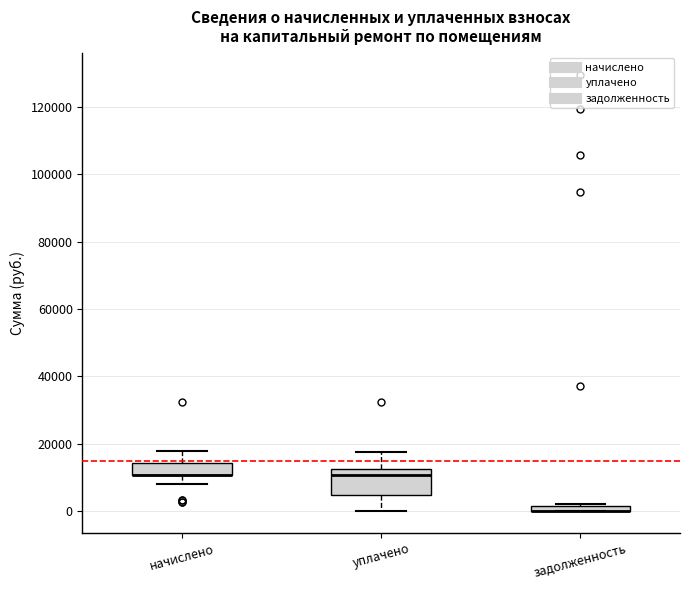

Which box is the tallest, from its lower edge to its upper edge?

уплачено